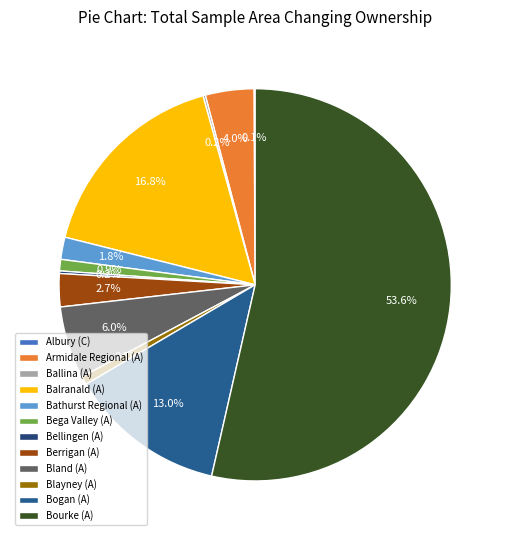

Which slice is the largest?

Bourke (A)